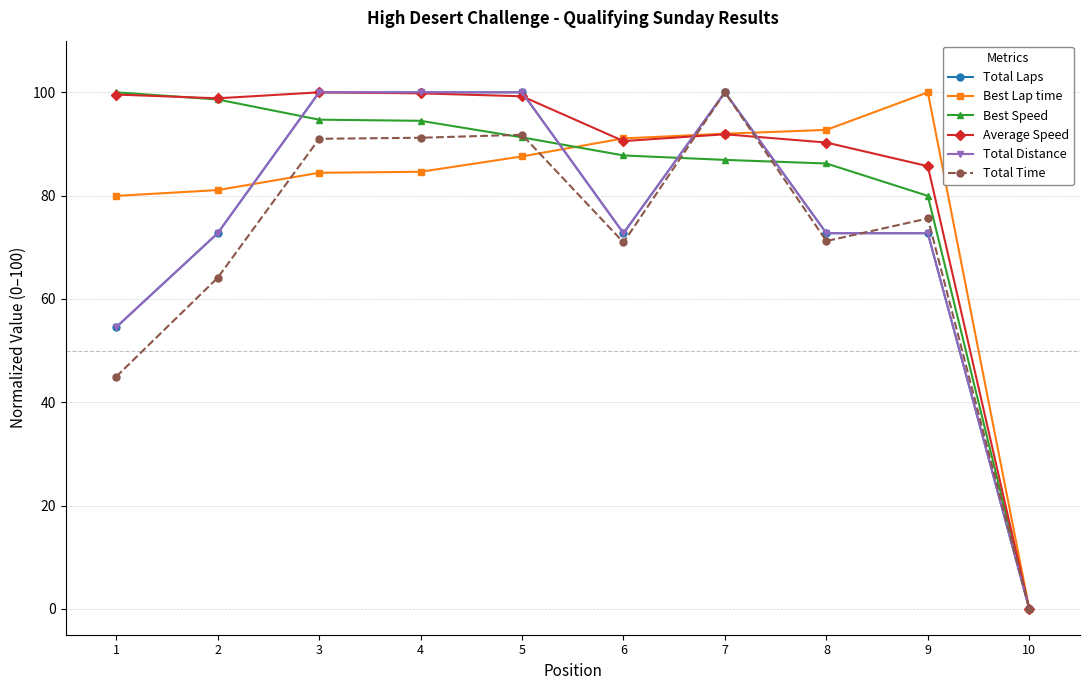

Does the chart have visible grid lines?

Yes